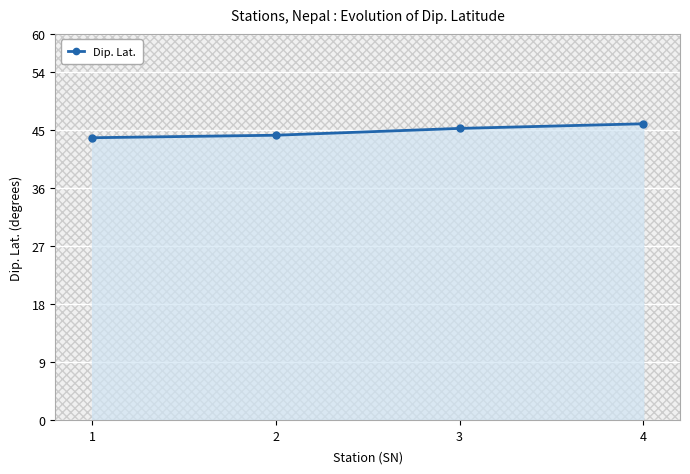

True or false: the data has more than 1 interior local peaks.

False